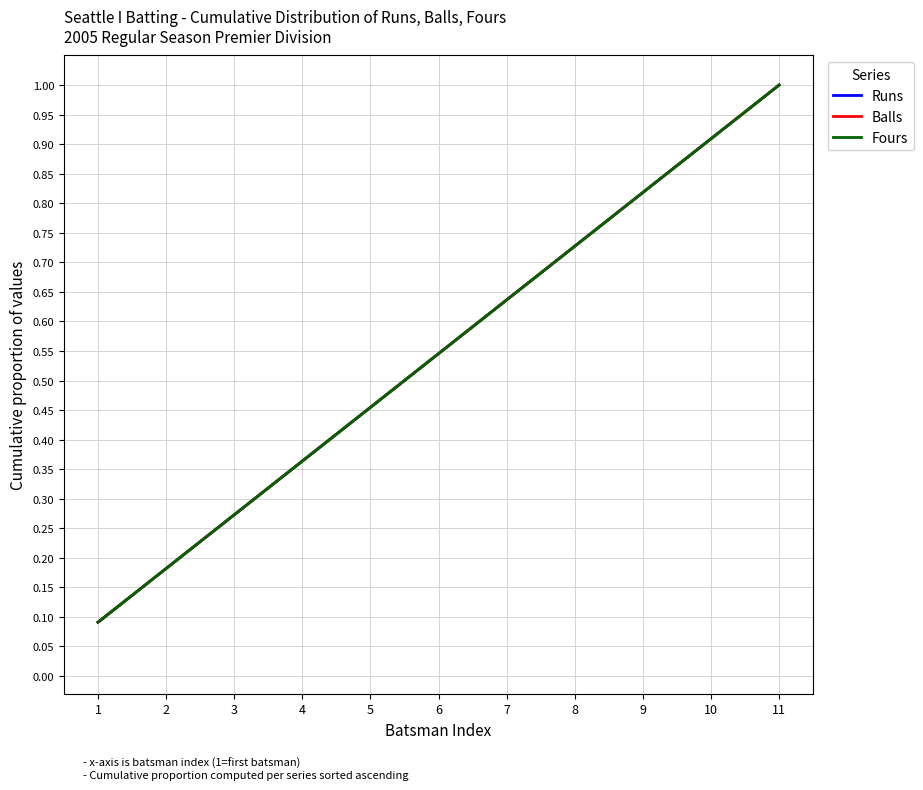

What is the minimum value shown in the chart?

0.1